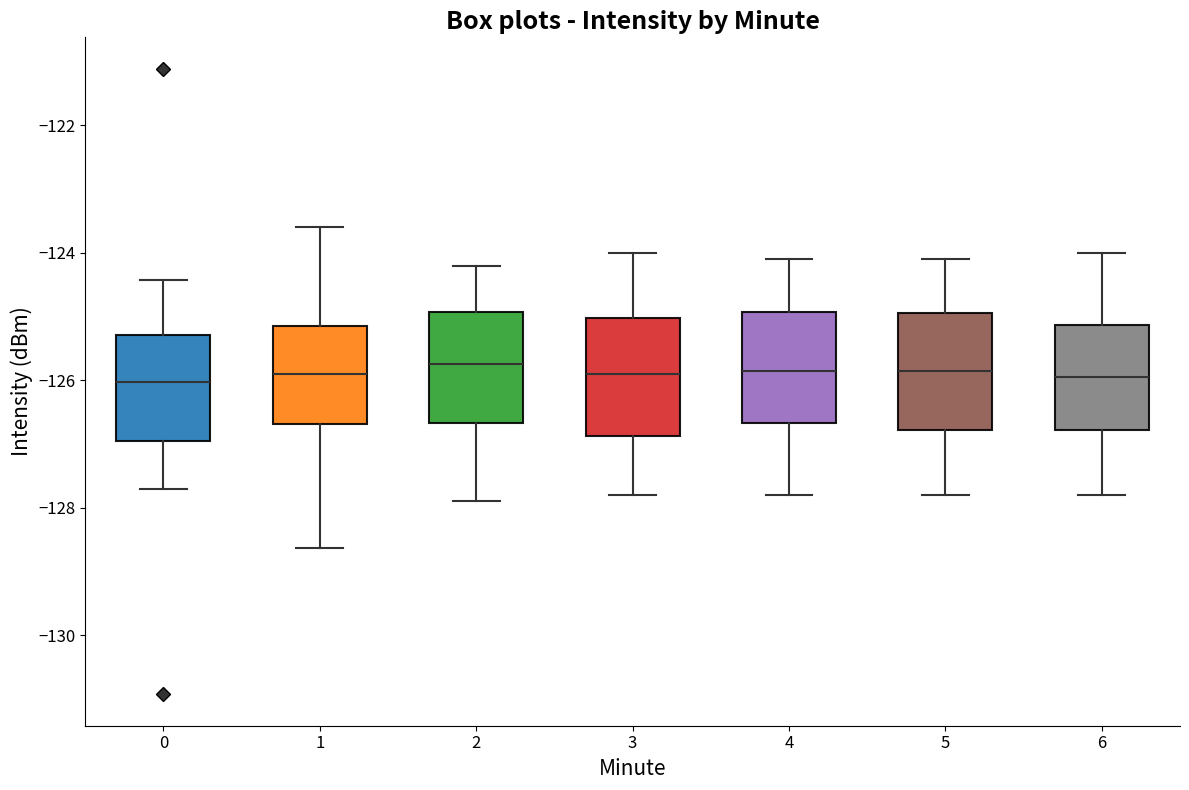

Reading left to right, transcribe this box plot: for each box, give where its median line is, the range the box spans, and where its two whiskers end, as read against the y-axis. The values are not printed on the chart, so give them approximately, as read against the axis.

0: median -126.0, box -127.0 to -125.2, whiskers -127.6 to -124.4
1: median -125.8, box -126.6 to -125.2, whiskers -128.6 to -123.6
2: median -125.8, box -126.6 to -125.0, whiskers -127.8 to -124.2
3: median -125.8, box -126.8 to -125.0, whiskers -127.8 to -124.0
4: median -125.8, box -126.6 to -125.0, whiskers -127.8 to -124.0
5: median -125.8, box -126.8 to -125.0, whiskers -127.8 to -124.0
6: median -126.0, box -126.8 to -125.2, whiskers -127.8 to -124.0